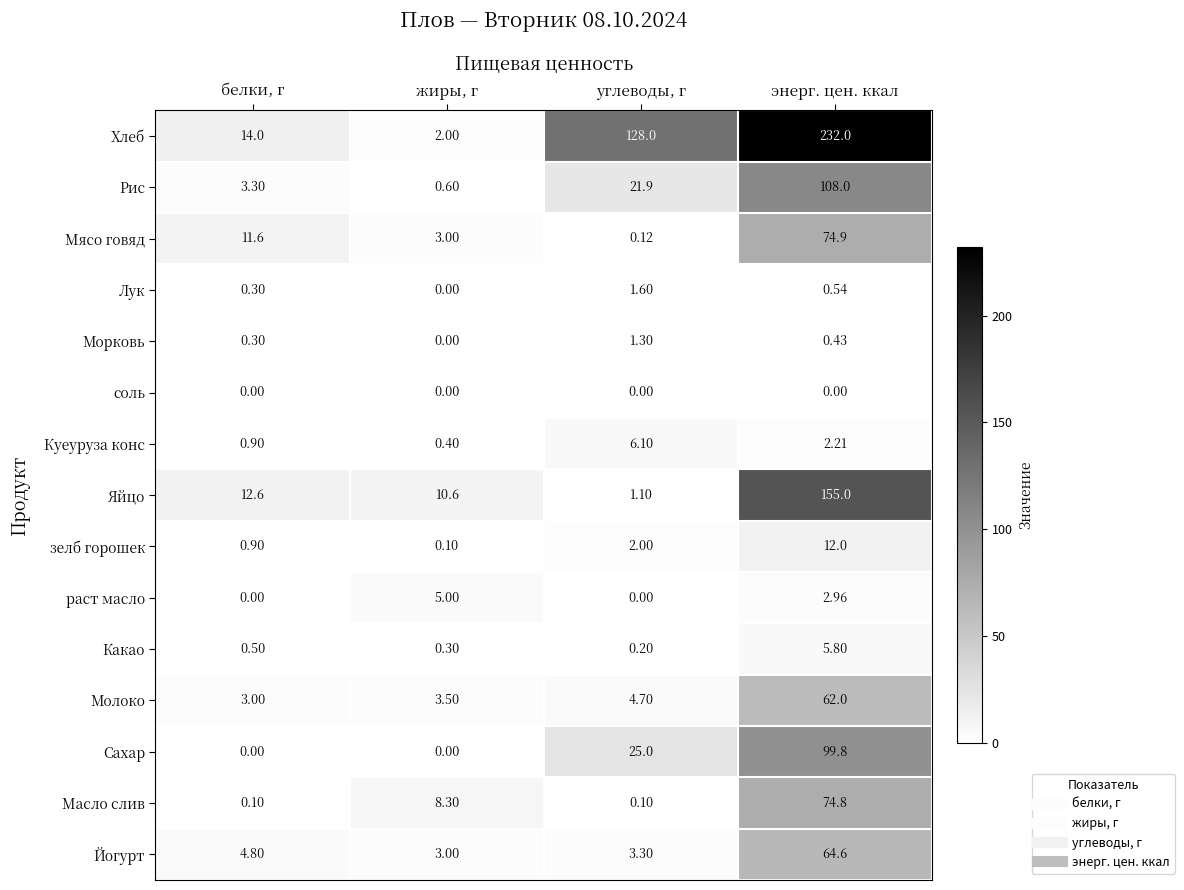

At which label is Мясо говяд closest to 37?

белки, г